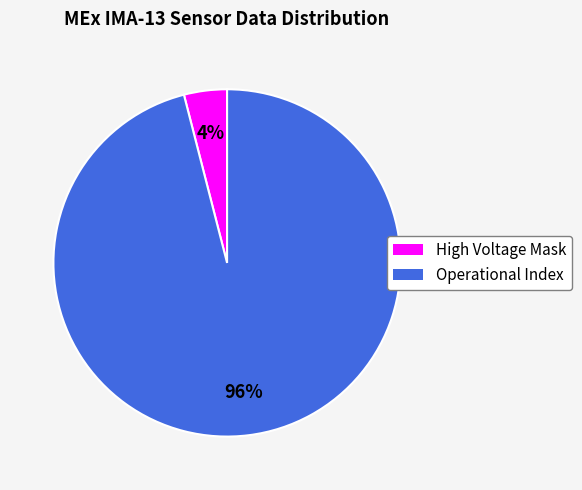

What percentage is the High Voltage Mask slice, to the nearest percent?

4%